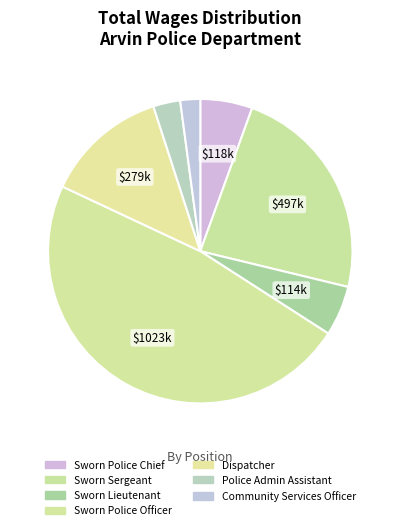

What is the smallest slice in the pie chart?

Community Services Officer